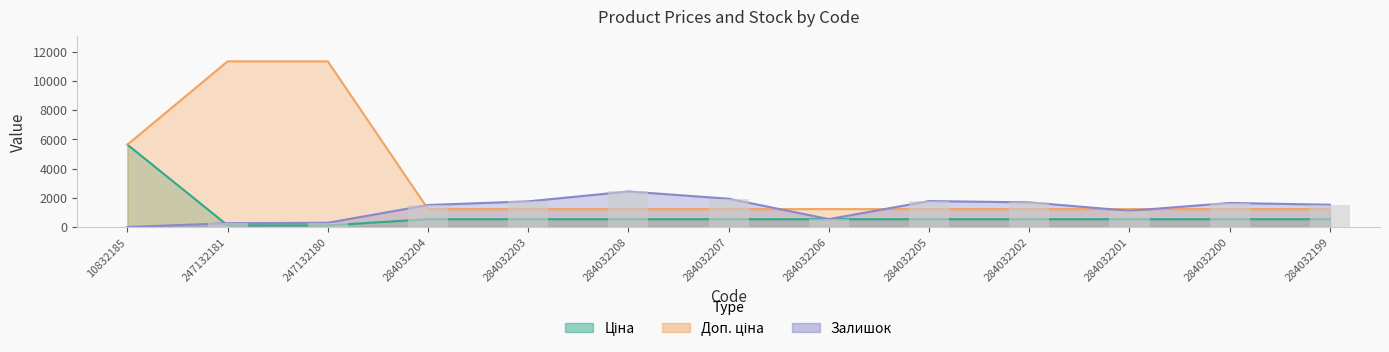

Between 284032203 and 284032202, which series saw the biggest shift?

Залишок